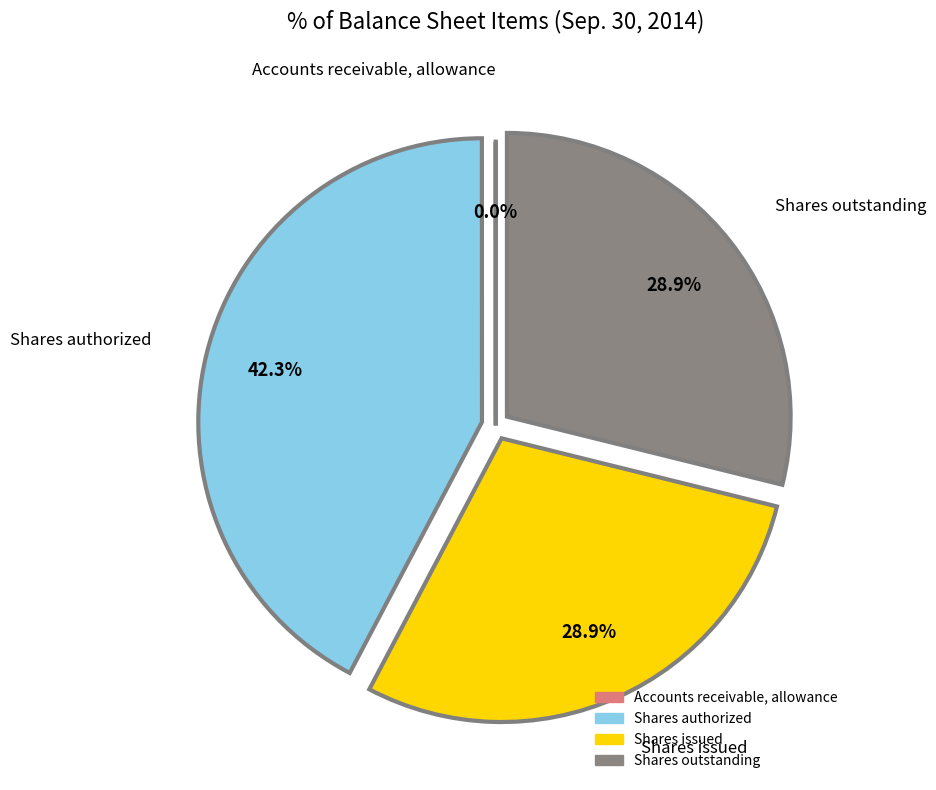

Does any single category account for the majority?

No